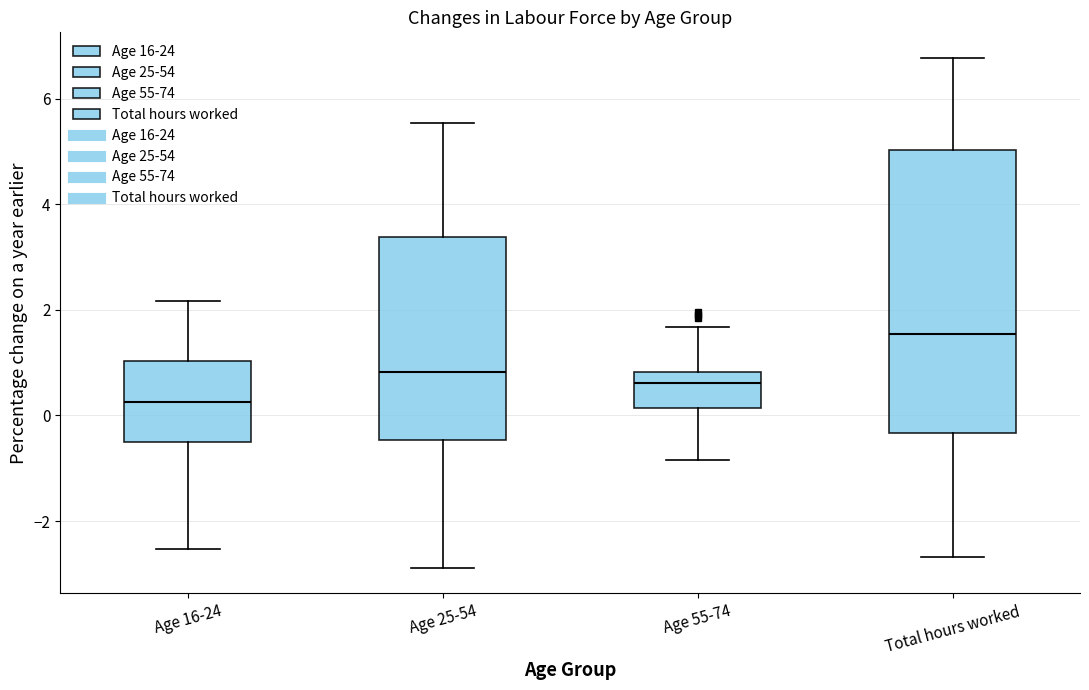

Reading left to right, read every box against the y-axis: the position of its median line, the range the box covers, and the ends of its whiskers. The values are not printed on the chart, so give them approximately, as read against the axis.

Age 16-24: median 0.2, box -0.4 to 1.0, whiskers -2.6 to 2.2
Age 25-54: median 0.8, box -0.4 to 3.4, whiskers -2.8 to 5.6
Age 55-74: median 0.6, box 0.2 to 0.8, whiskers -0.8 to 1.6
Total hours worked: median 1.6, box -0.4 to 5.0, whiskers -2.6 to 6.8